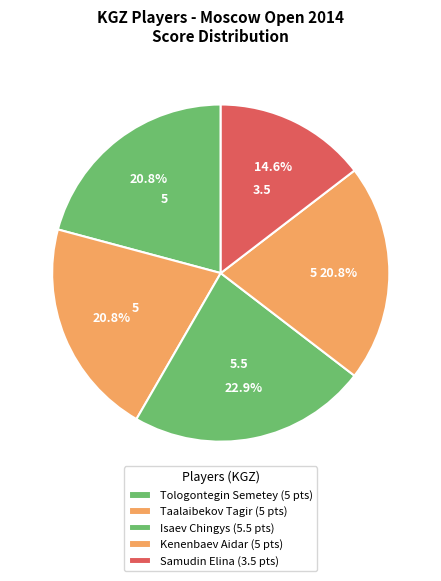

What is the largest slice in the pie chart?

Isaev Chingys